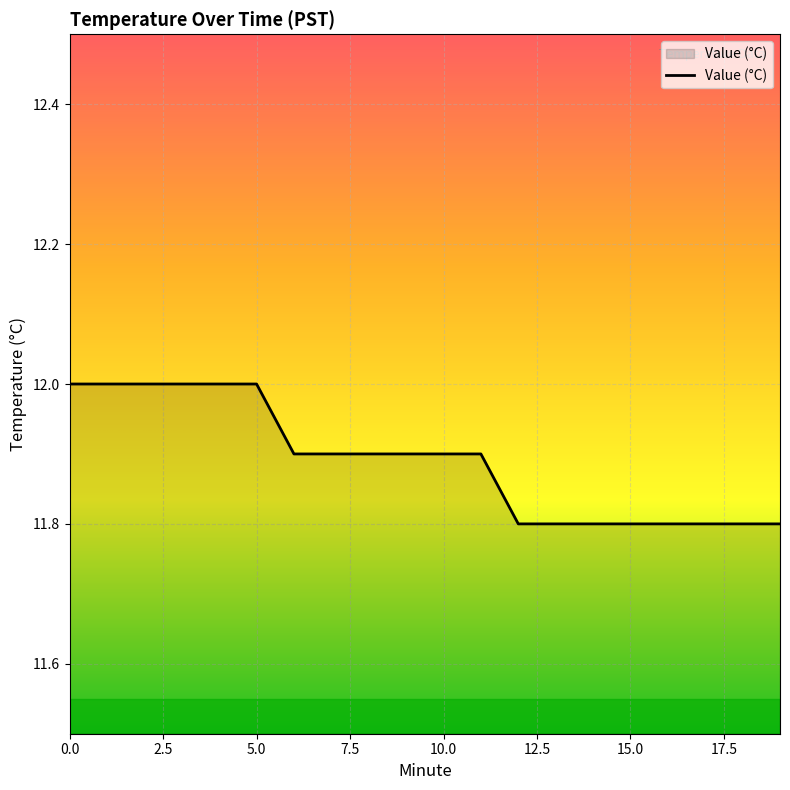

What is the greatest value displayed?

12.0